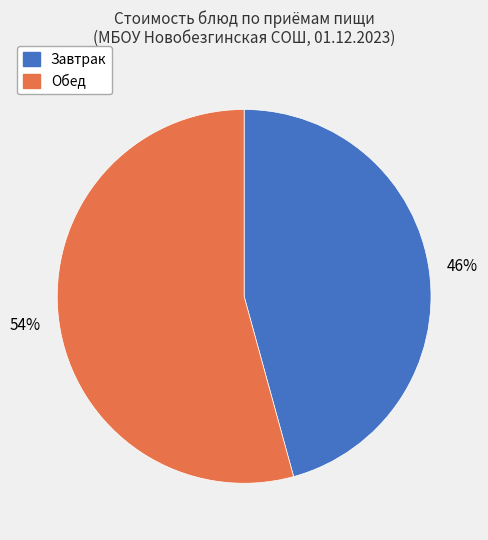

To the nearest percent, what is the average slice percentage?

50%